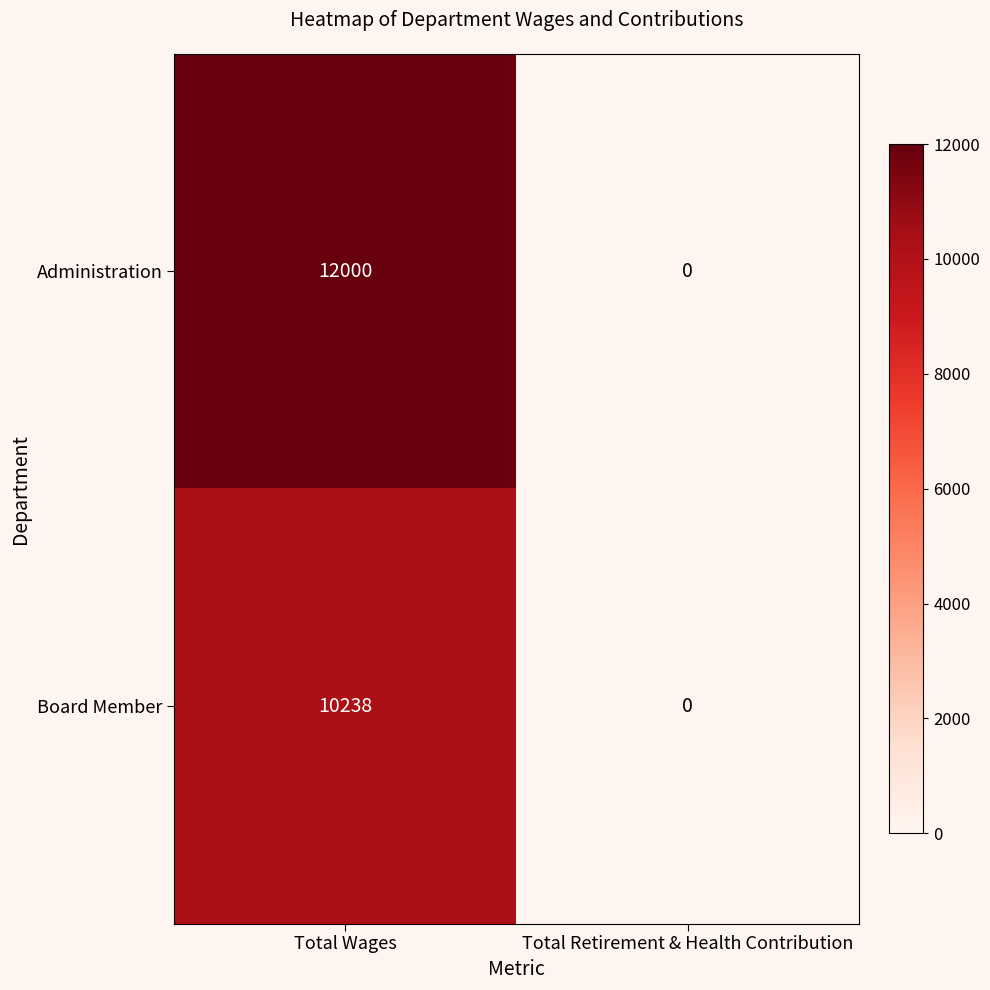

Is it true that Administration equals 0 at Total Retirement & Health Contribution?

True